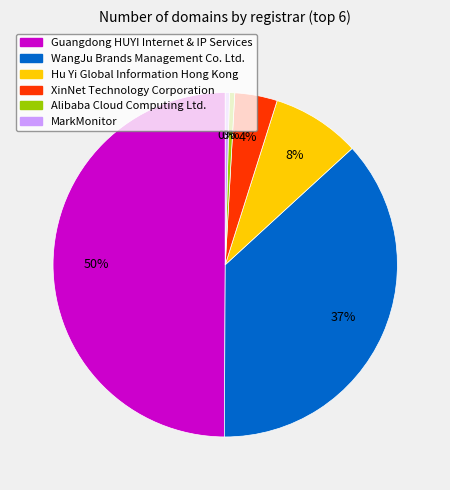

Is MarkMonitor the majority of the pie?

No